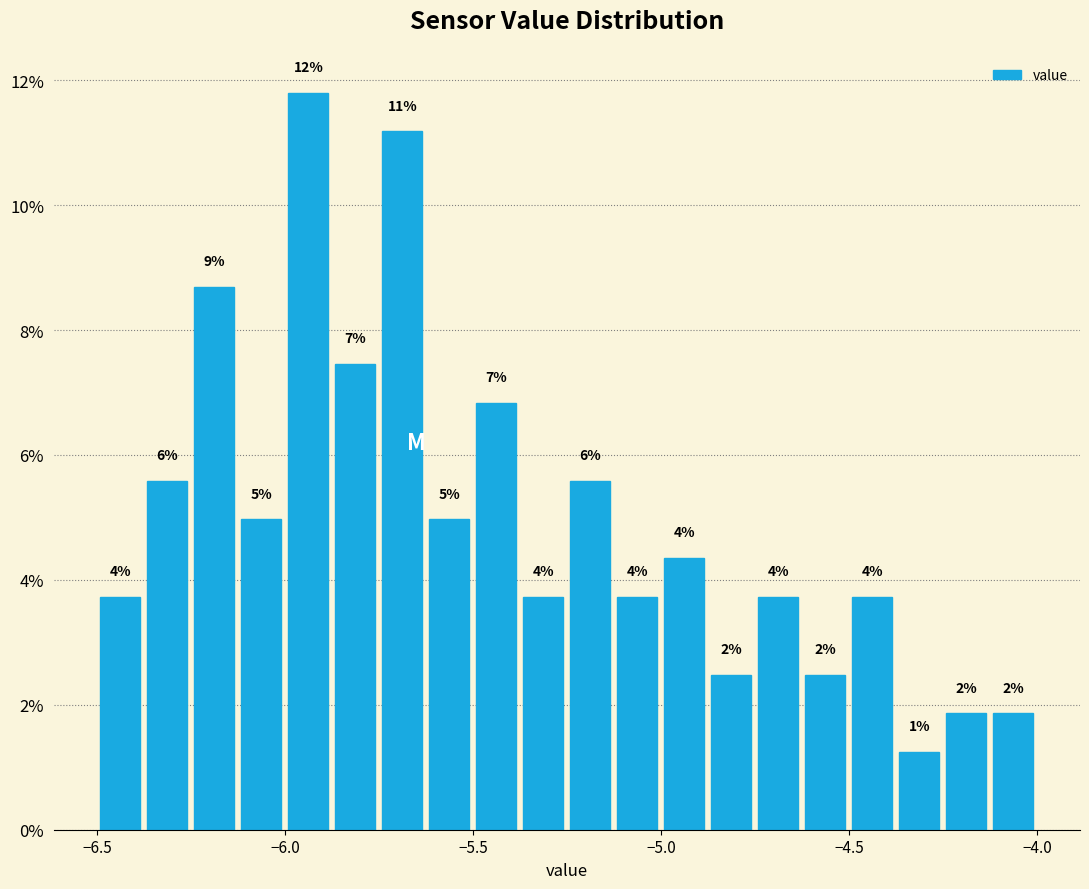

Read against the x-axis, roughly where is the centre of the tallest bar?

-5.95